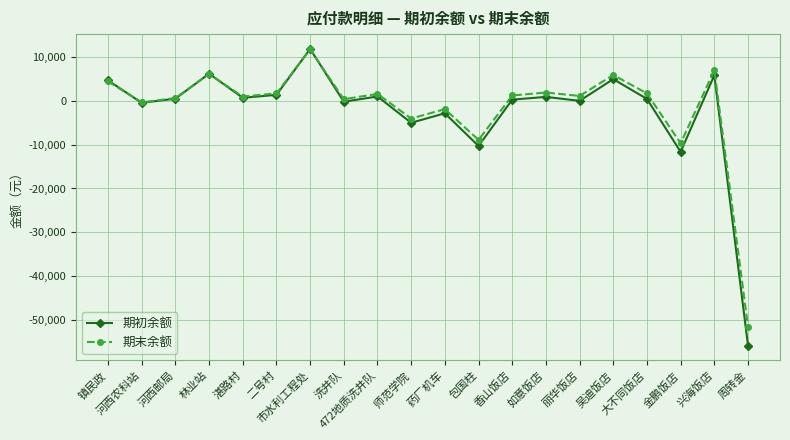

After their last crossing, which series has the higher values: 期初余额 or 期末余额?

期末余额